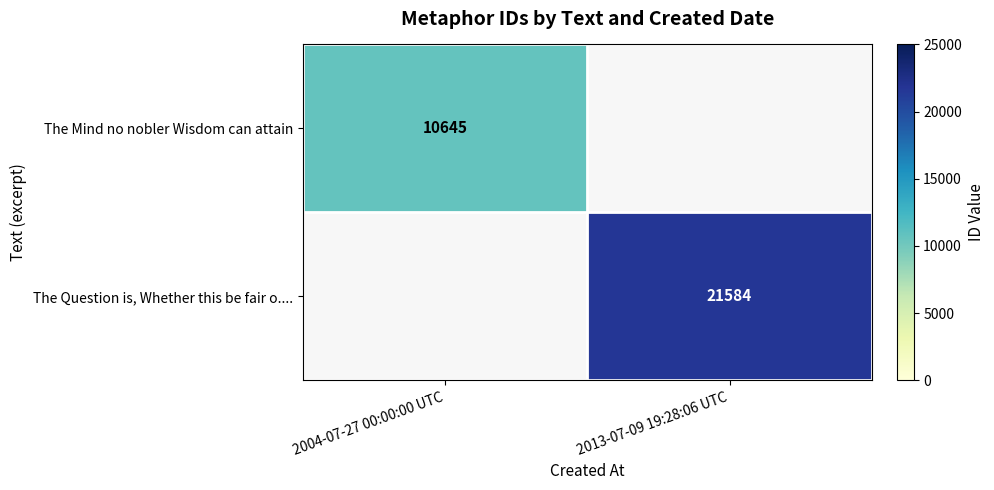

Which category has the lowest value across all series?

2004-07-27 00:00:00 UTC